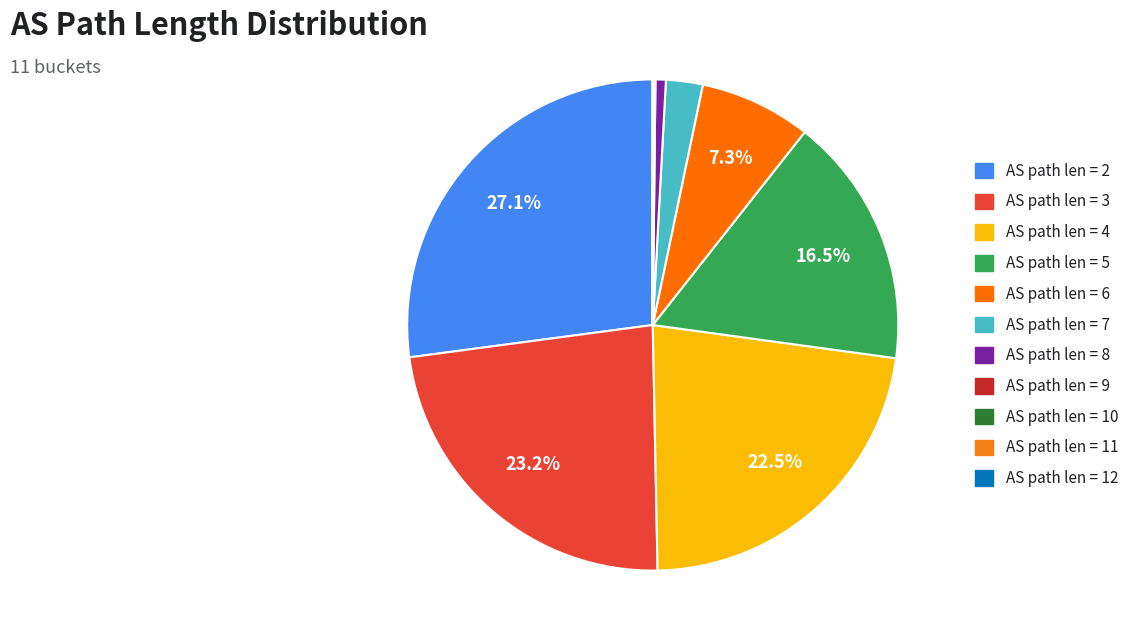

Is there any slice that represents more than half of the pie?

No